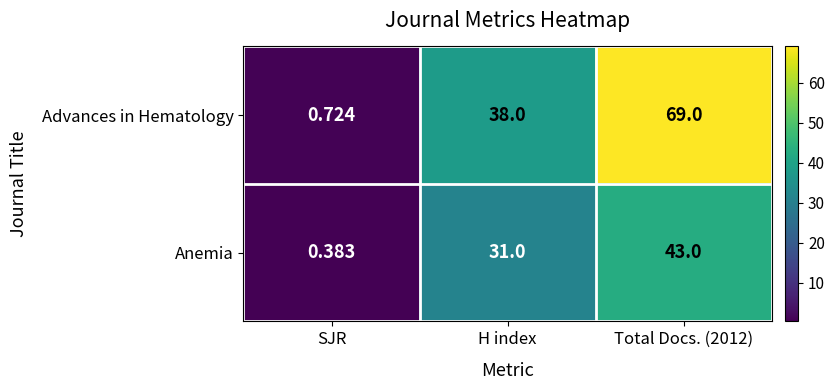

Which series has the largest total across all categories?

Advances in Hematology